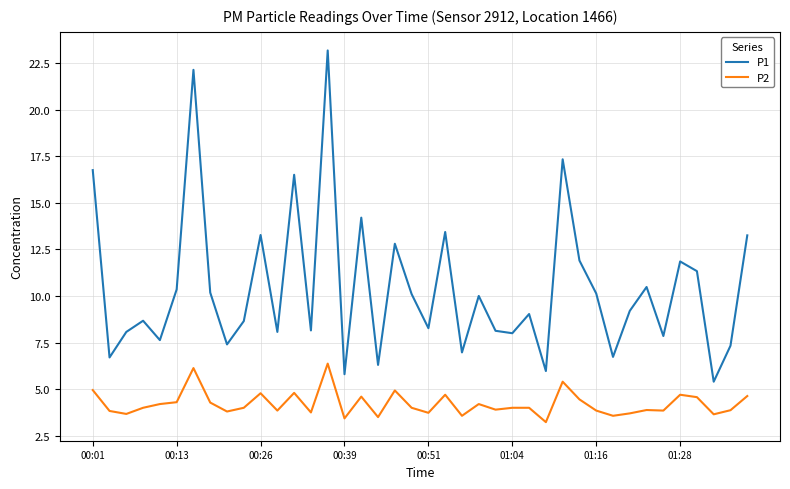

True or false: P1 and P2 cross at least once.

False